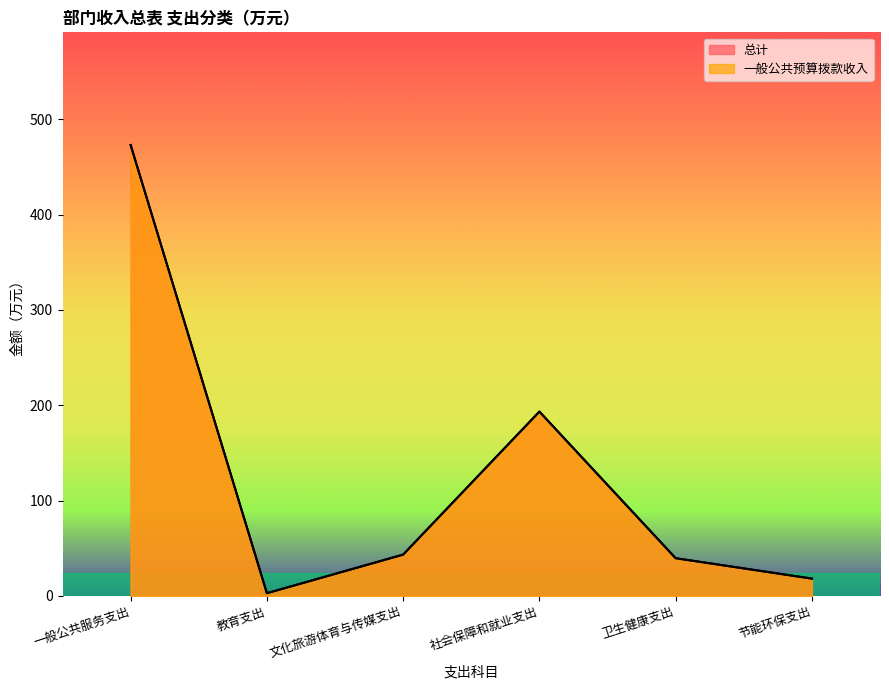

Reading left to right, list all the values displayed in this chart.

总计: 一般公共服务支出=473.0	教育支出=2.8	文化旅游体育与传媒支出=43.3	社会保障和就业支出=193.3	卫生健康支出=39.5	节能环保支出=18.1
一般公共预算拨款收入: 一般公共服务支出=473.0	教育支出=2.8	文化旅游体育与传媒支出=43.3	社会保障和就业支出=193.3	卫生健康支出=39.5	节能环保支出=18.1